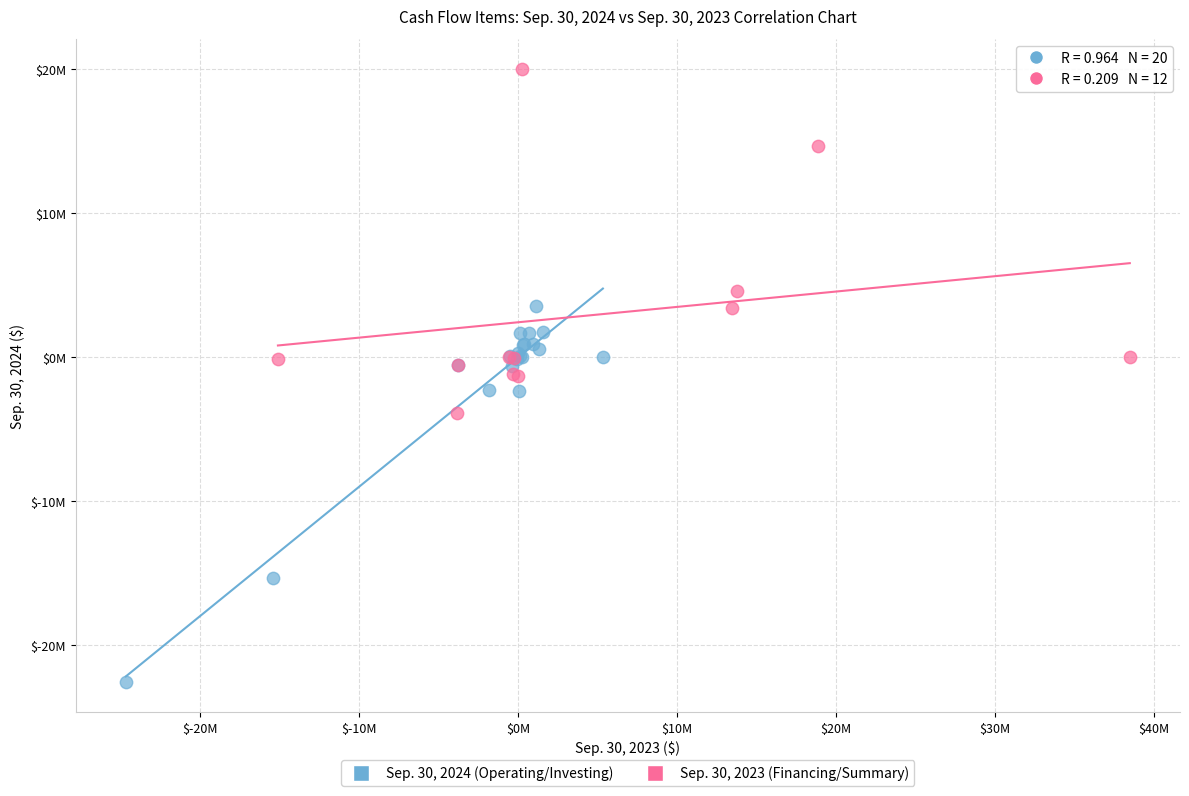

Which series reaches the minimum Y coordinate?

Sep. 30, 2024 (Operating/Investing)